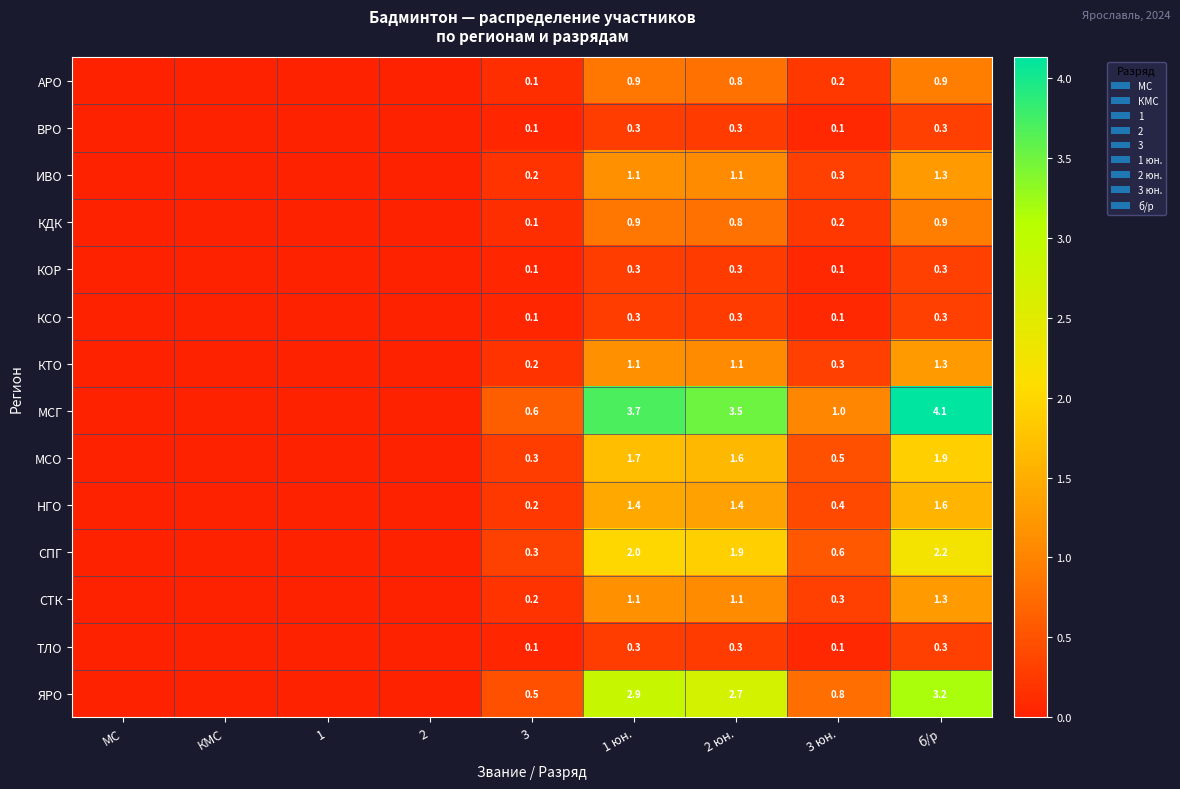

What is the difference between the highest and lowest values at 1 юн.?

3.4